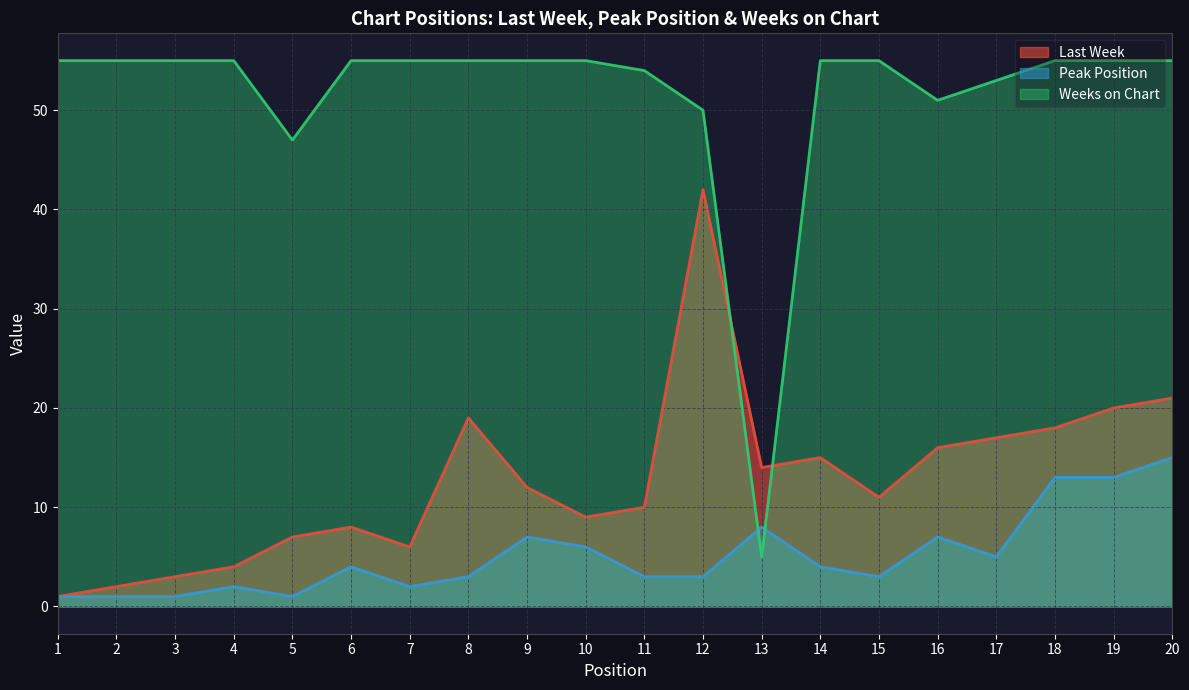

List the series in order of their overall mean, lowest first.

Peak Position, Last Week, Weeks on Chart